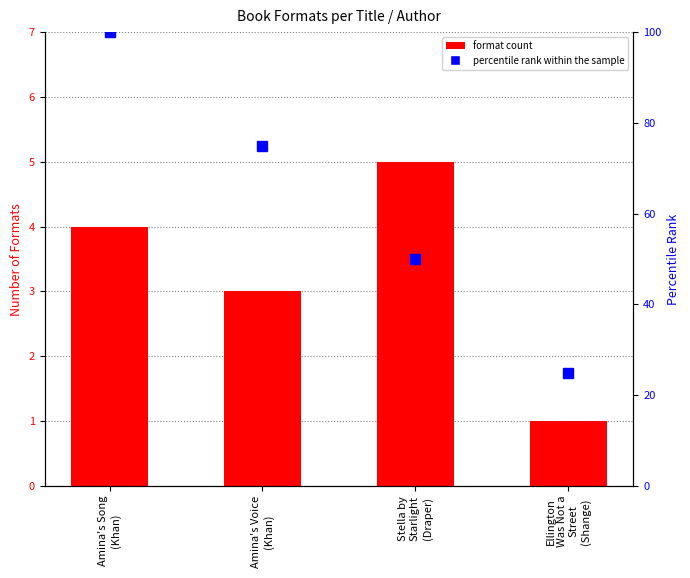

At how many categories does at least one series exceed 63?

2